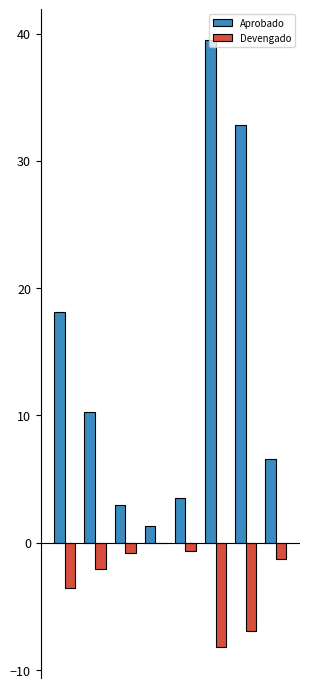

Are the bars grouped side by side (vs. stacked)?

Yes